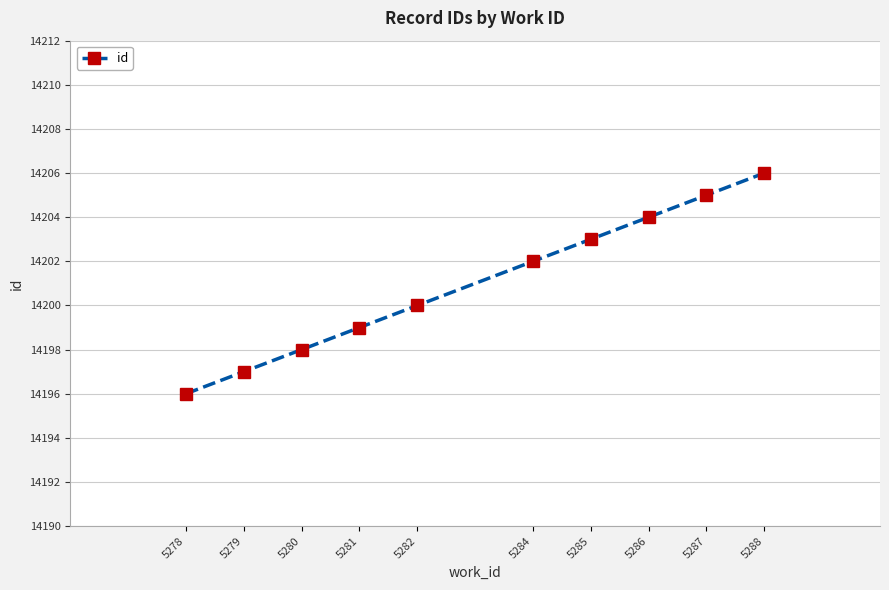

True or false: there are more than 2 points higher than both neighbors.

False